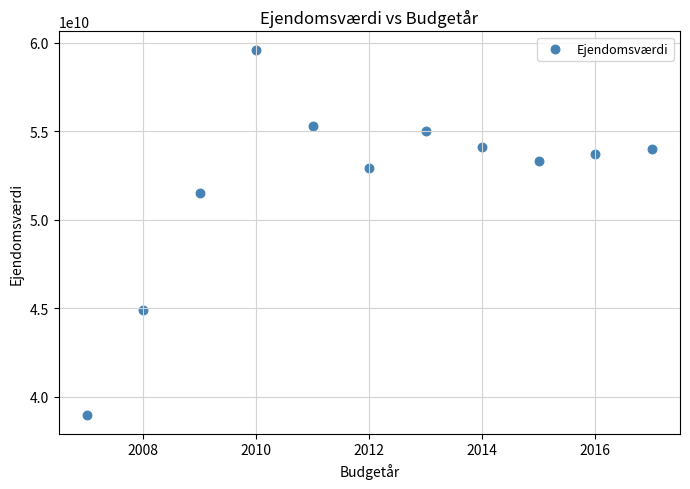

What is the average X value?

2012